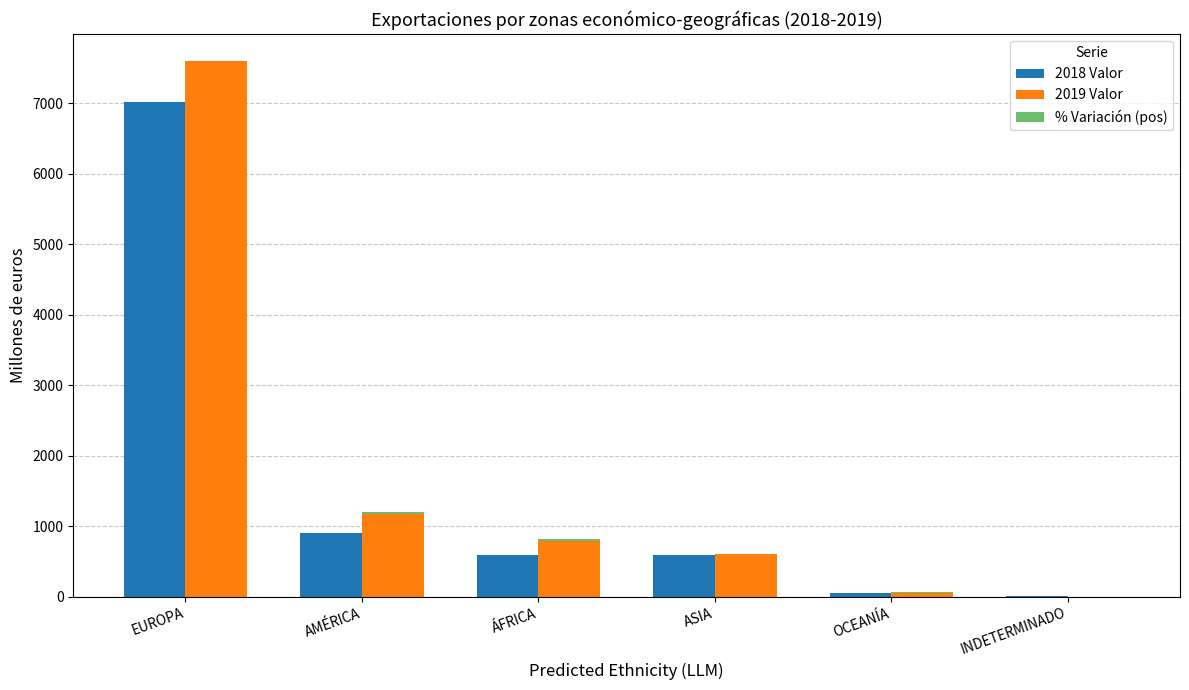

What is the spread (max minus min) of values at OCEANÍA?

37.1